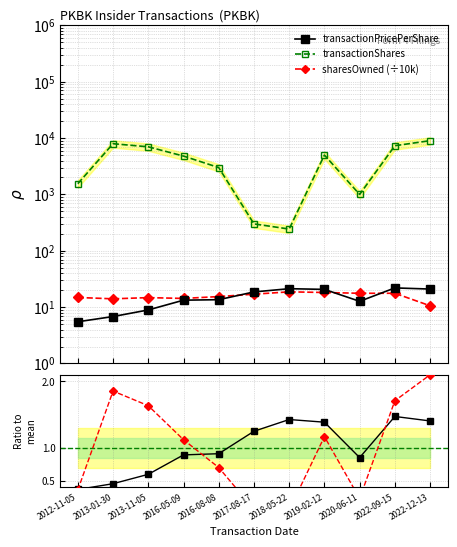

Reading left to right, list all the values displayed in this chart.

transactionPricePerShare: 5.5	6.8	8.9	13.3	13.5	18.6	21.2	20.6	12.7	21.9	20.9
transactionShares: 1551.0	7949.0	7000.0	4800.0	3000.0	300.0	243.0	5000.0	1000.0	7321.0	9000.0
sharesOwned (÷10k): 14.8	14.0	14.7	14.3	15.4	17.0	18.7	18.2	17.6	17.6	10.6
price ratio: 0.4	0.5	0.6	0.9	0.9	1.2	1.4	1.4	0.8	1.5	1.4
shares ratio: 0.4	1.9	1.6	1.1	0.7	0.1	0.1	1.2	0.2	1.7	2.1